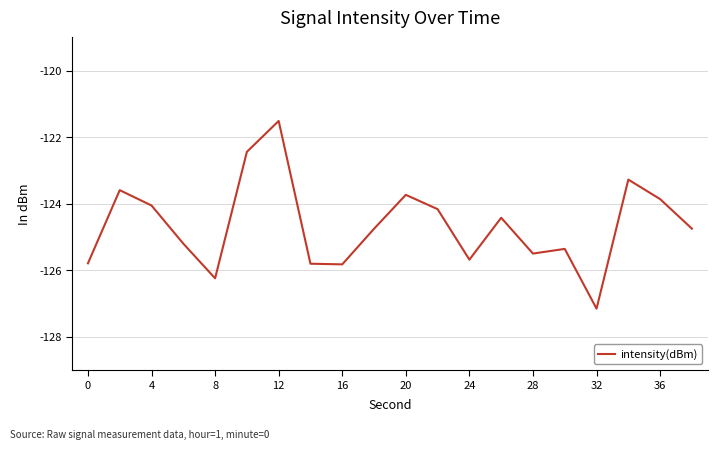

What is the difference between the maximum and minimum values?

5.6